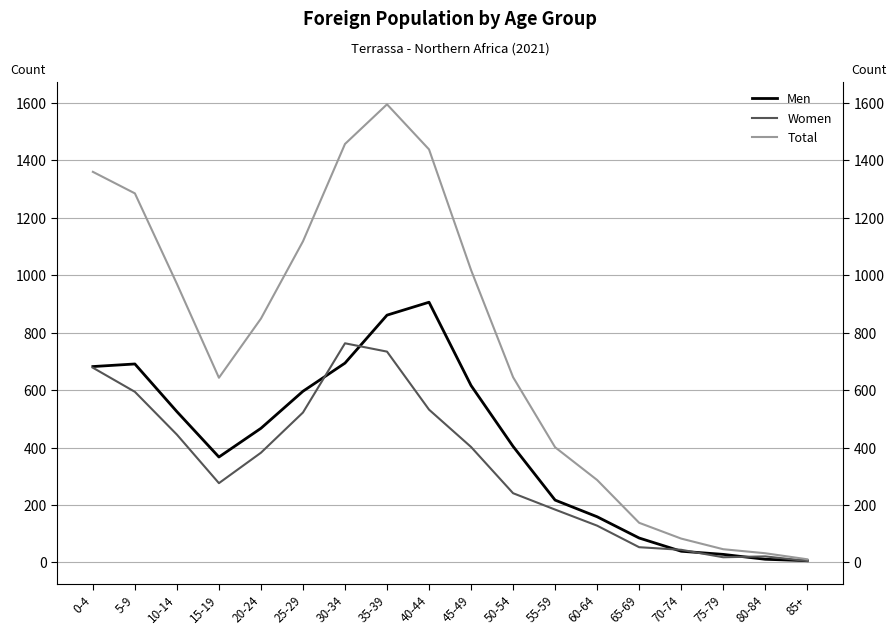

Is it true that Men equals 120 at 20-24?

False